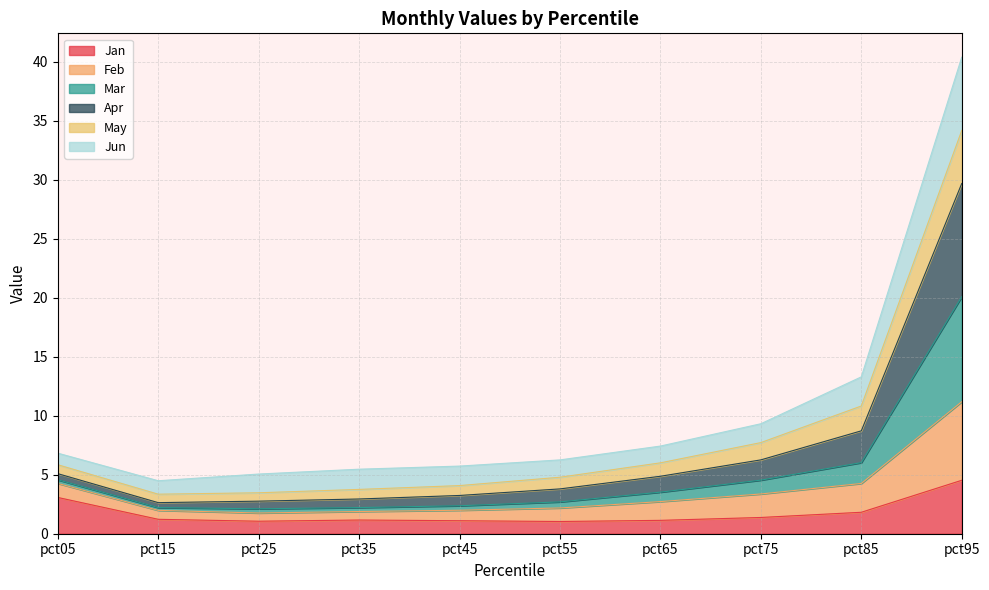

What is the difference between the Jan values at pct65 and pct55?

0.1